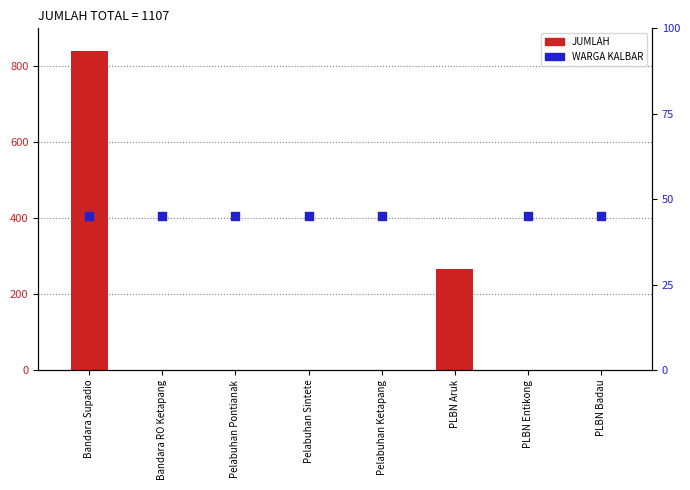

Which series has the largest Y range (max minus min)?

JUMLAH